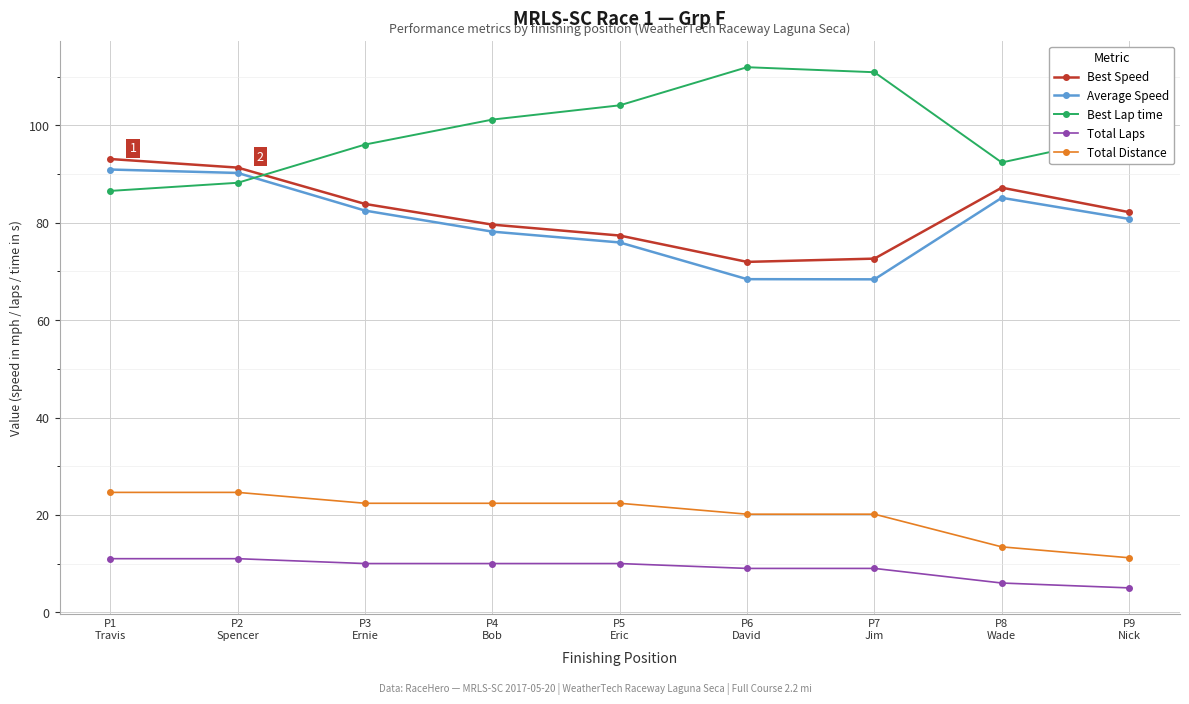

True or false: Best Lap time has more than 2 interior local peaks.

False